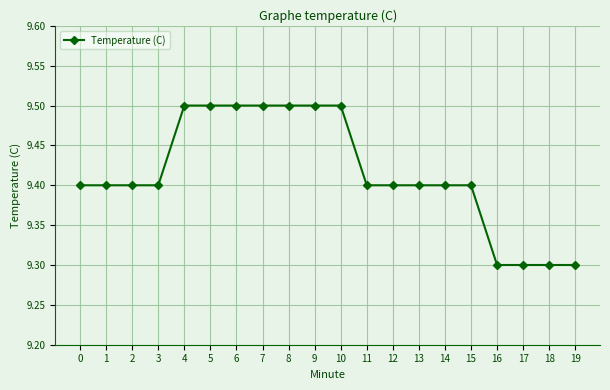

What is the smallest value displayed?

9.3